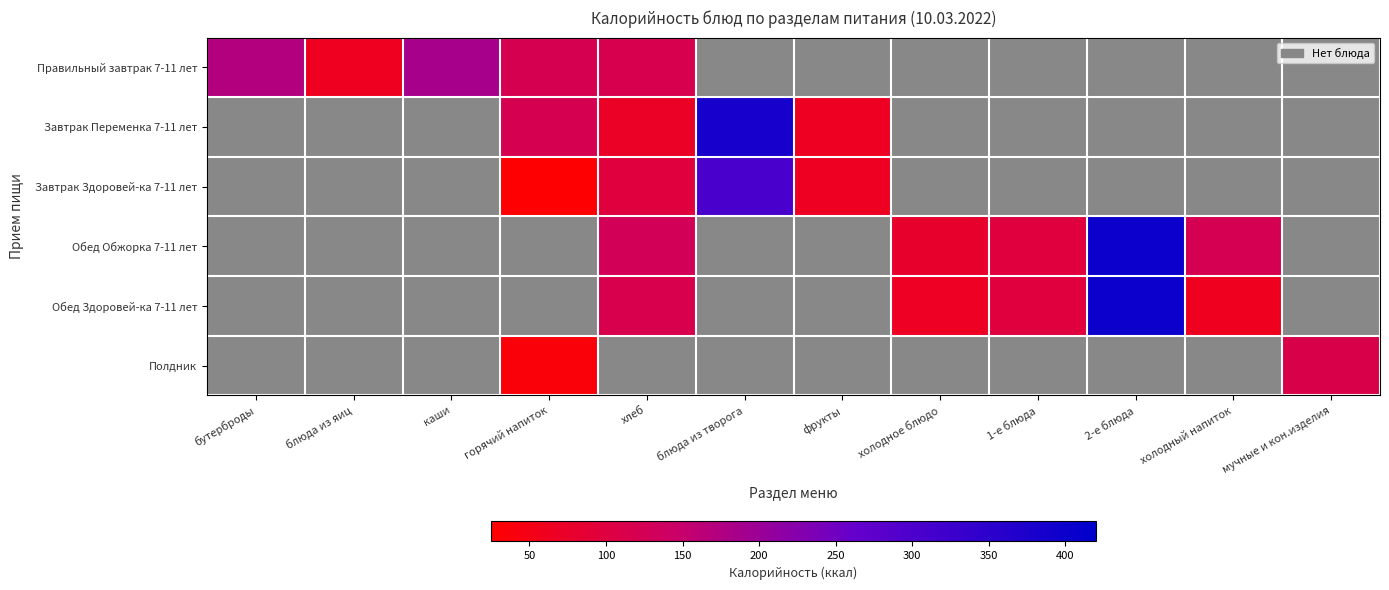

Which has a higher value, холодный напиток or каши?

каши